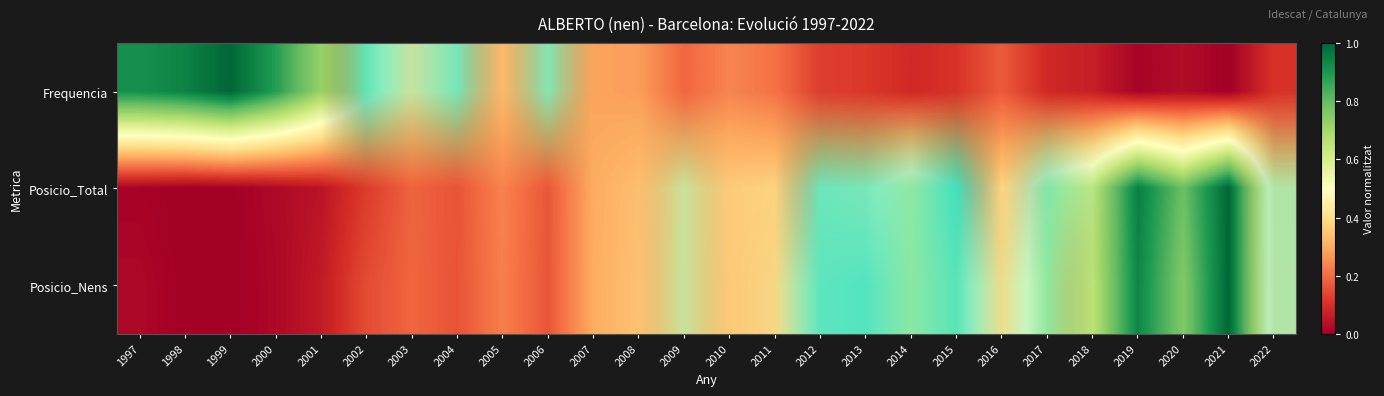

Between 2021 and 2001, which is larger?

2001